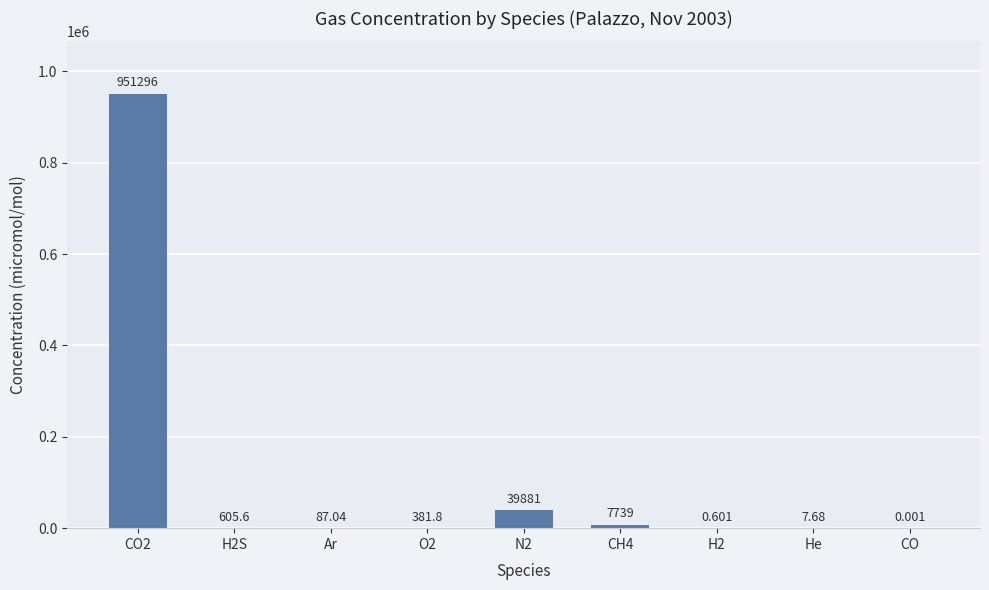

Between H2 and He, which is larger?

He